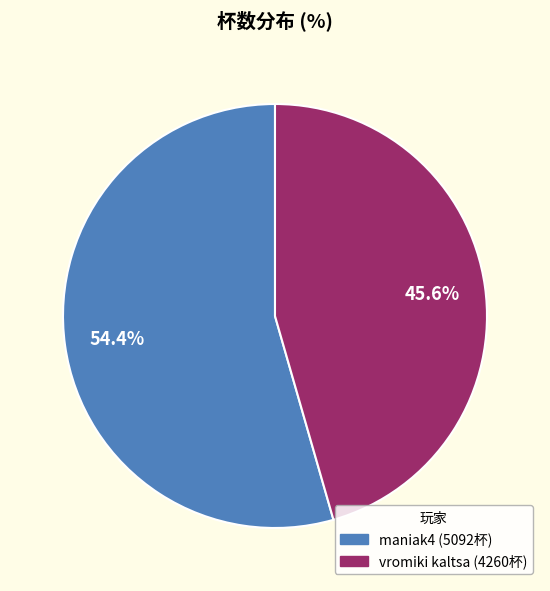

Is there any slice that represents more than half of the pie?

Yes